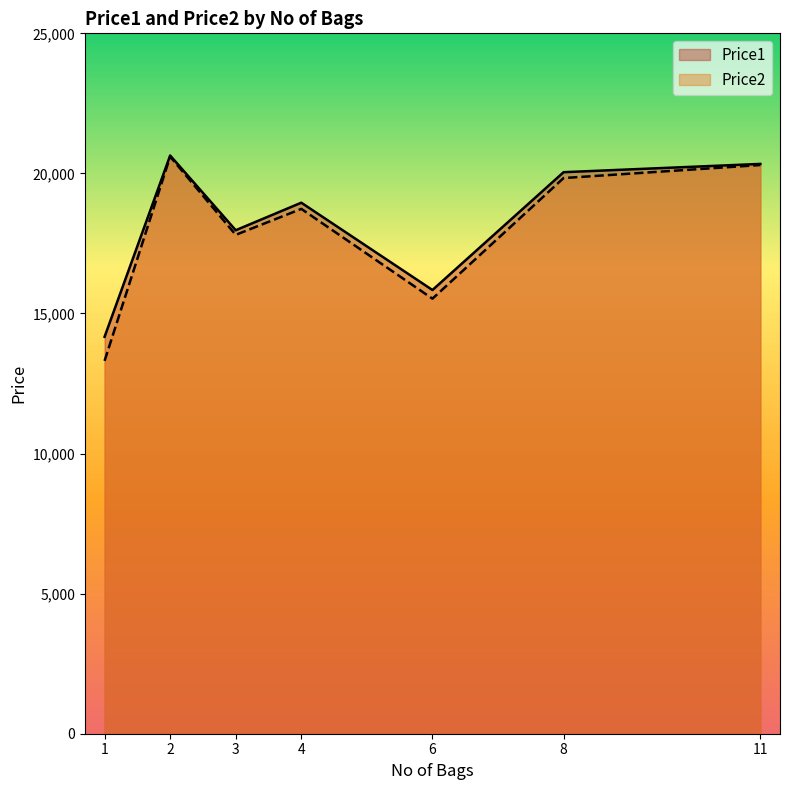

List the series in order of their peak value, highest first.

Price1, Price2